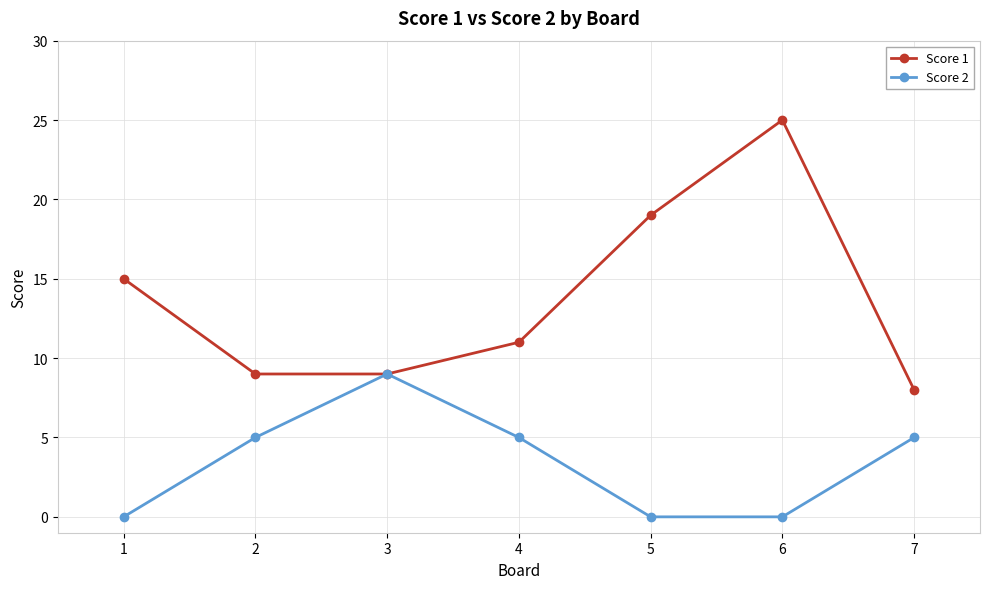

Which category has the highest value in the Score 2 series?

3